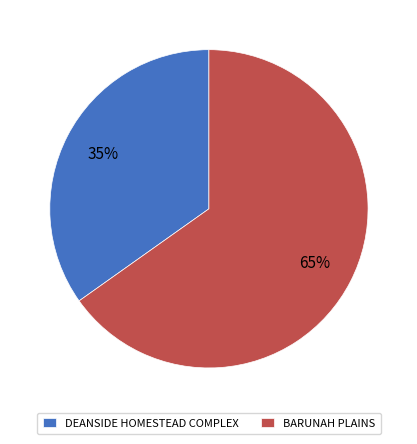

Is there a majority slice in this chart?

Yes